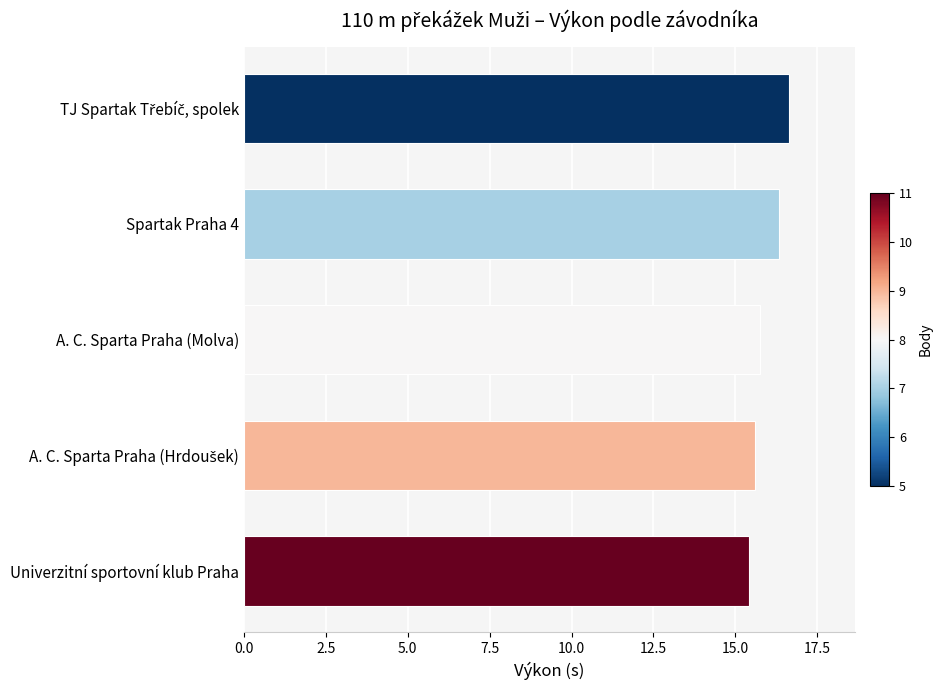

True or false: the data shows 15.7 at A. C. Sparta Praha (Molva).

True